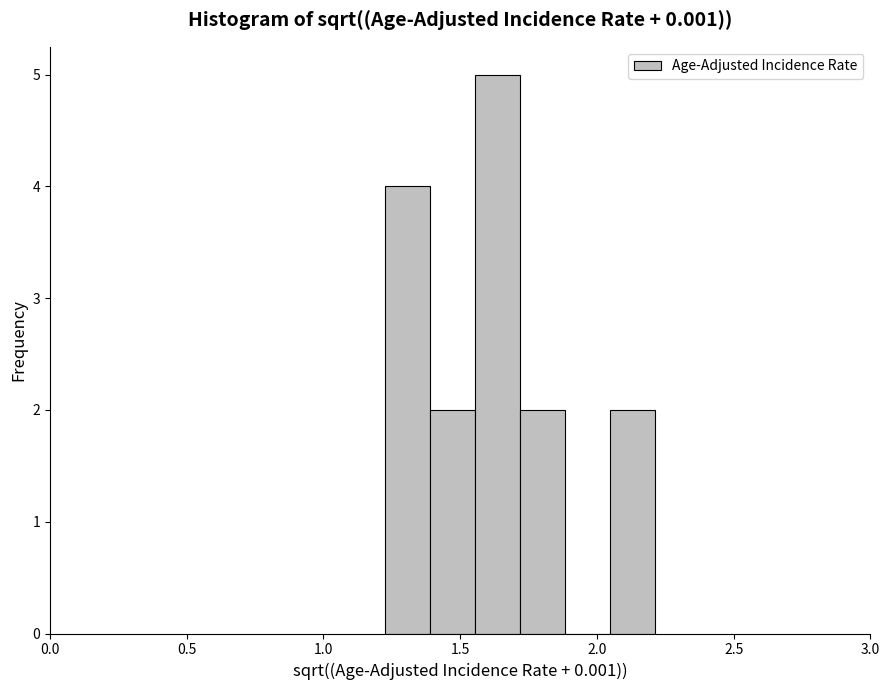

Around what value on the x-axis is the tallest bar? Give the approximate position of its centre, as read against the axis.

1.65